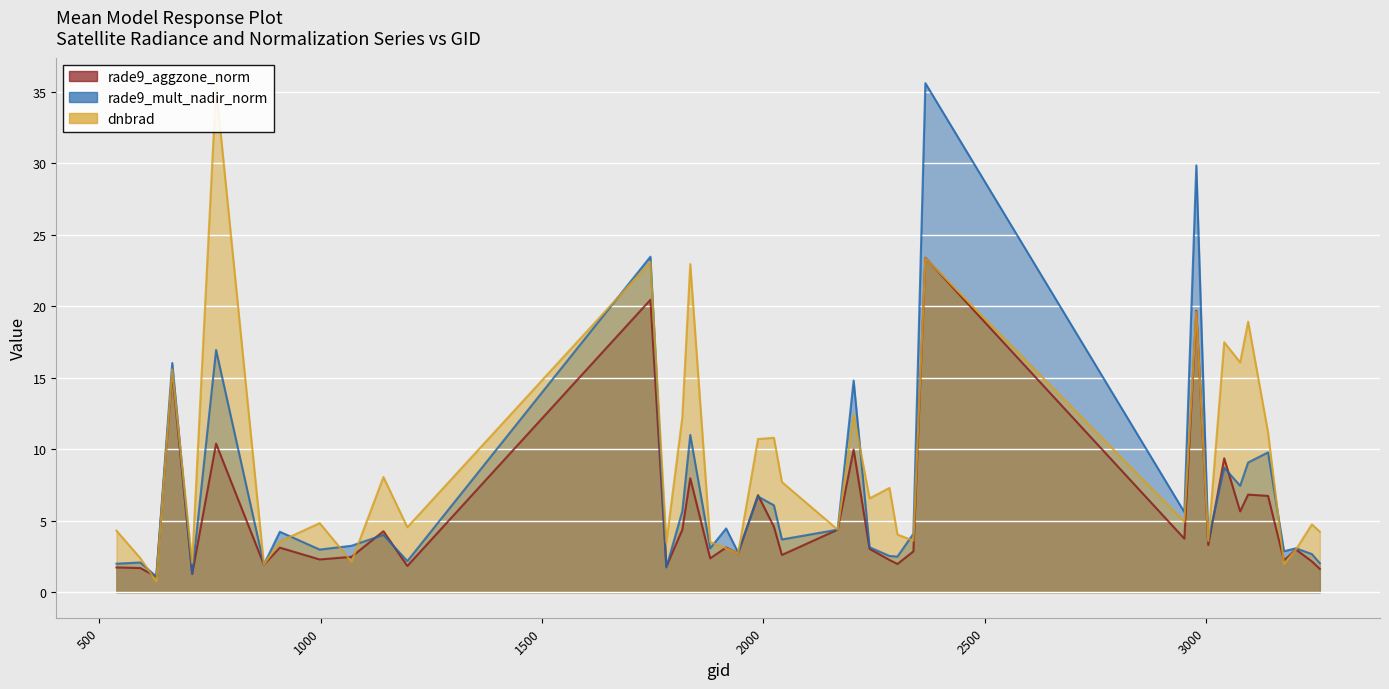

How many intersections are there between rade9_mult_nadir_norm and rade9_aggzone_norm?

10